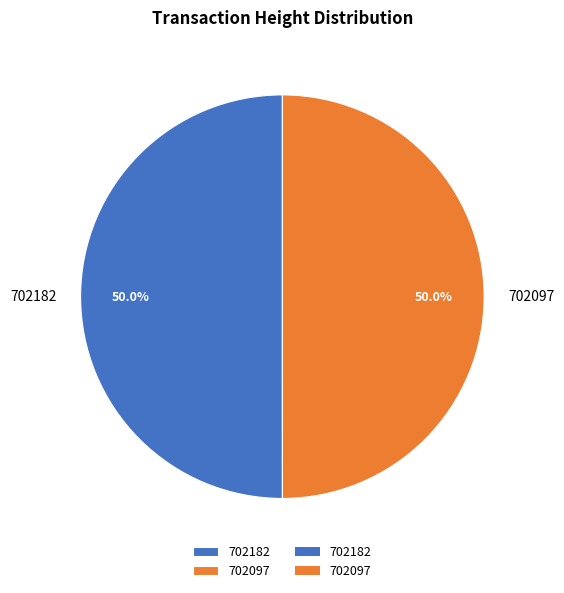

What is the ratio of the value at 702097 to the value at 702182?

1.0